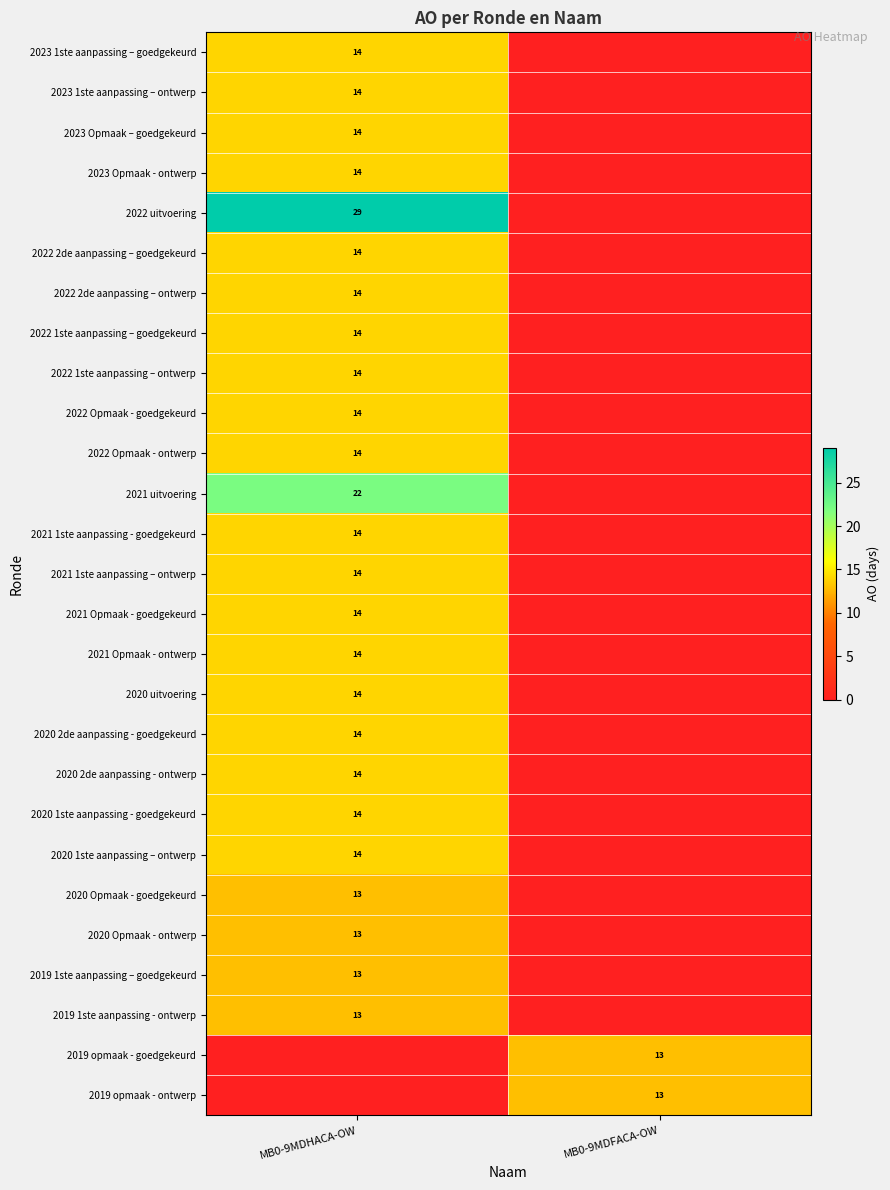

The value of 2021 Opmaak - goedgekeurd at MB0-9MDHACA-OW is 14. True or false?

True